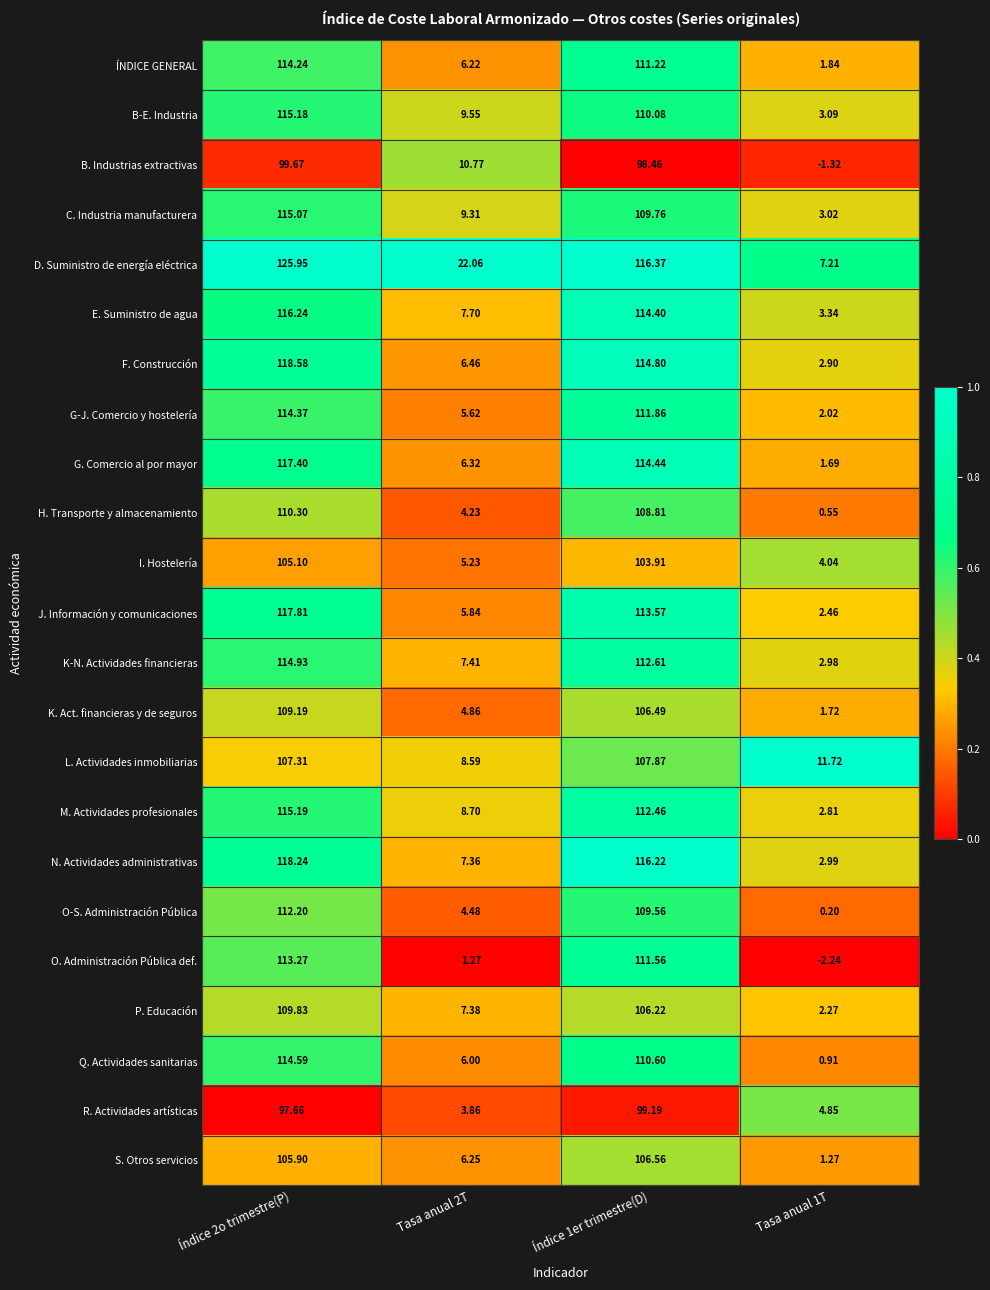

Which series has the widest spread of values?

D. Suministro de energía eléctrica